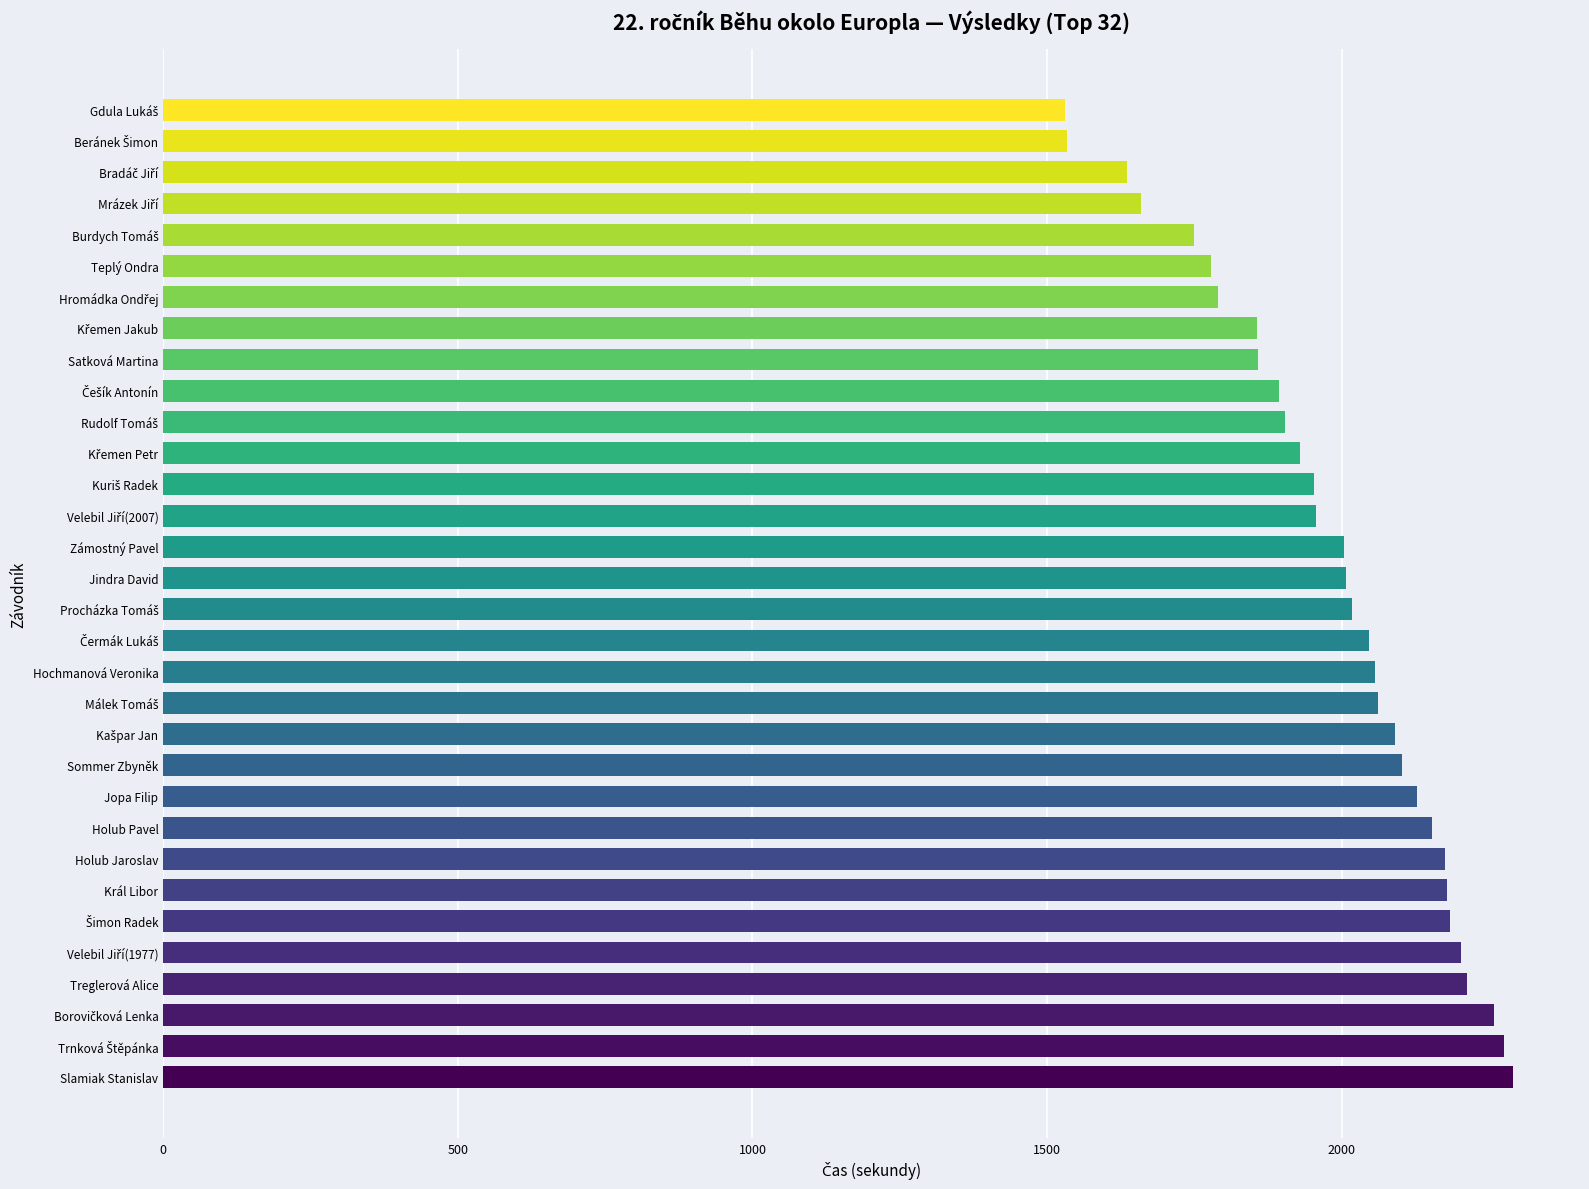

What is the greatest value displayed?

2290